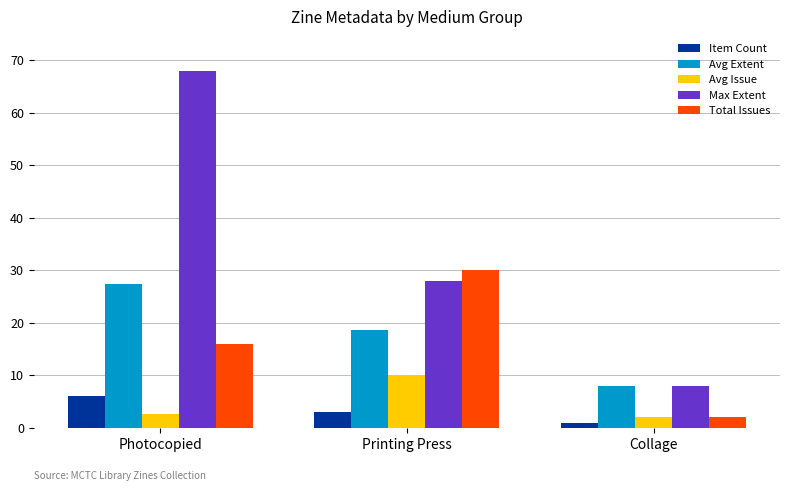

Is the value of Avg Issue at Collage greater than the value of Item Count at Collage?

Yes